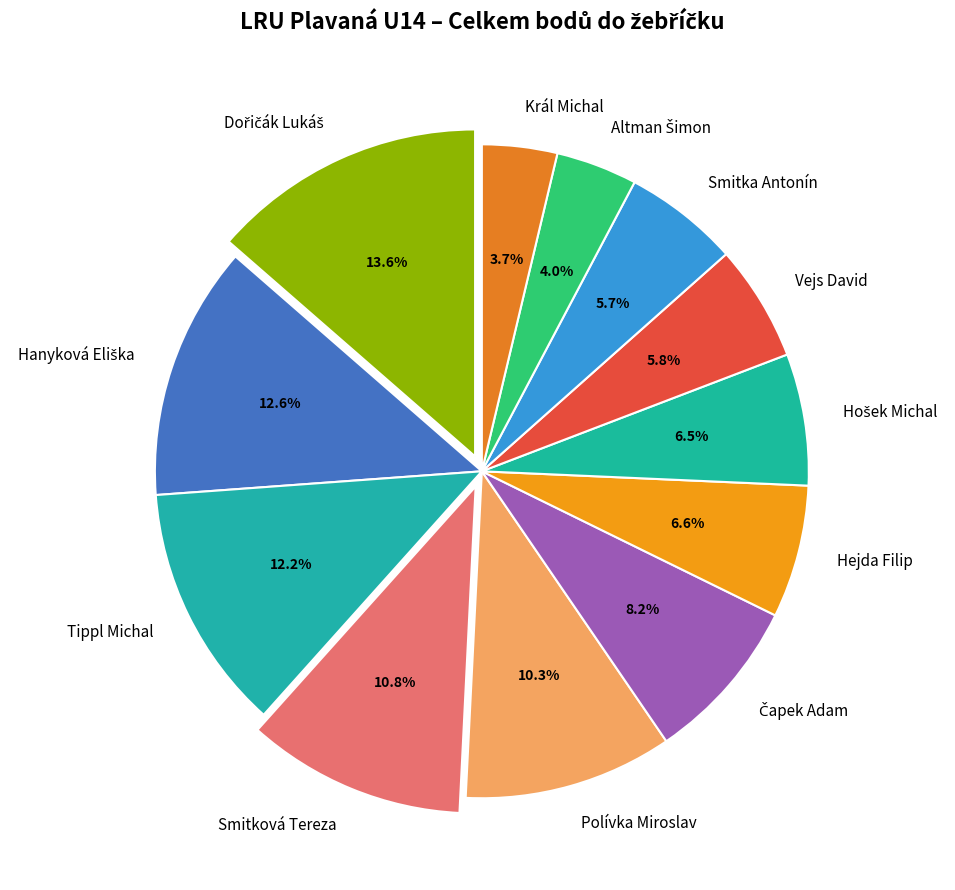

True or false: Hejda Filip accounts for 1% of the total.

False